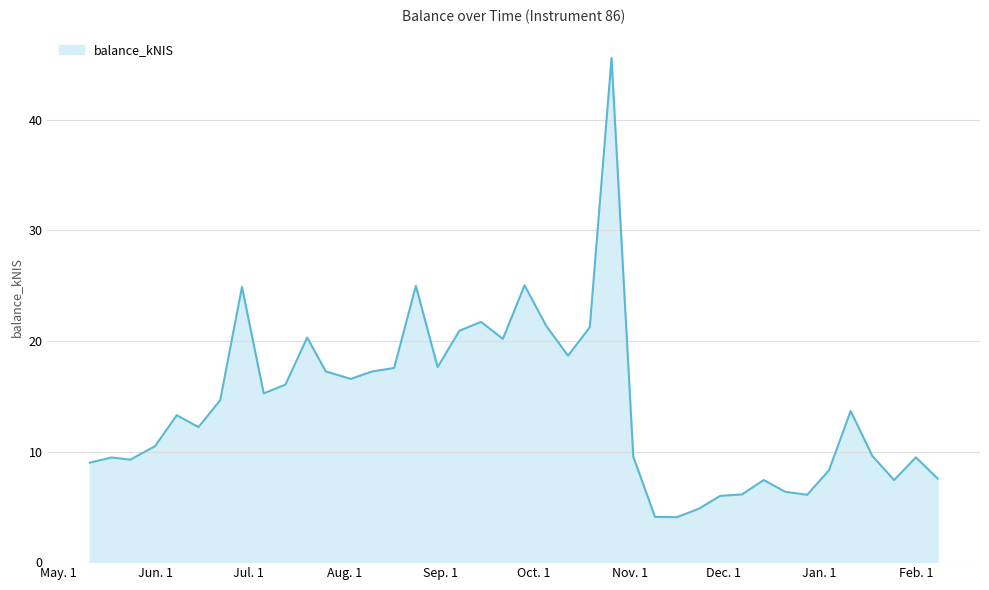

What is the minimum value shown in the chart?

4.1